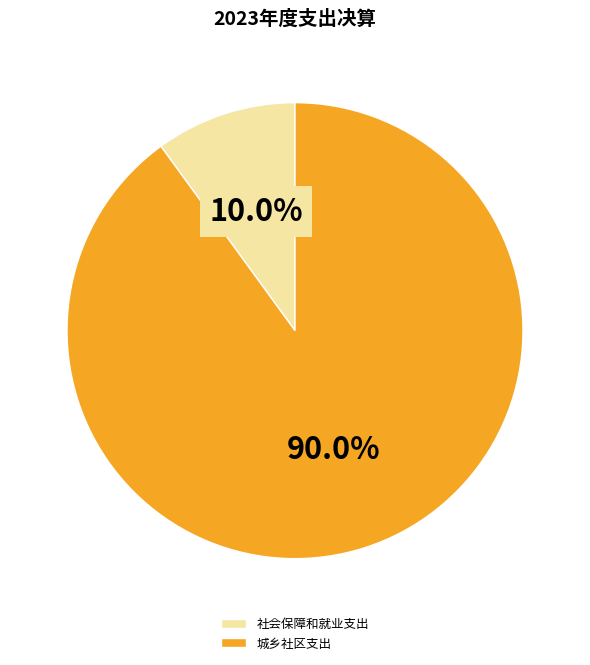

Approximately how many times larger is the value at 城乡社区支出 compared to 社会保障和就业支出?

9.0